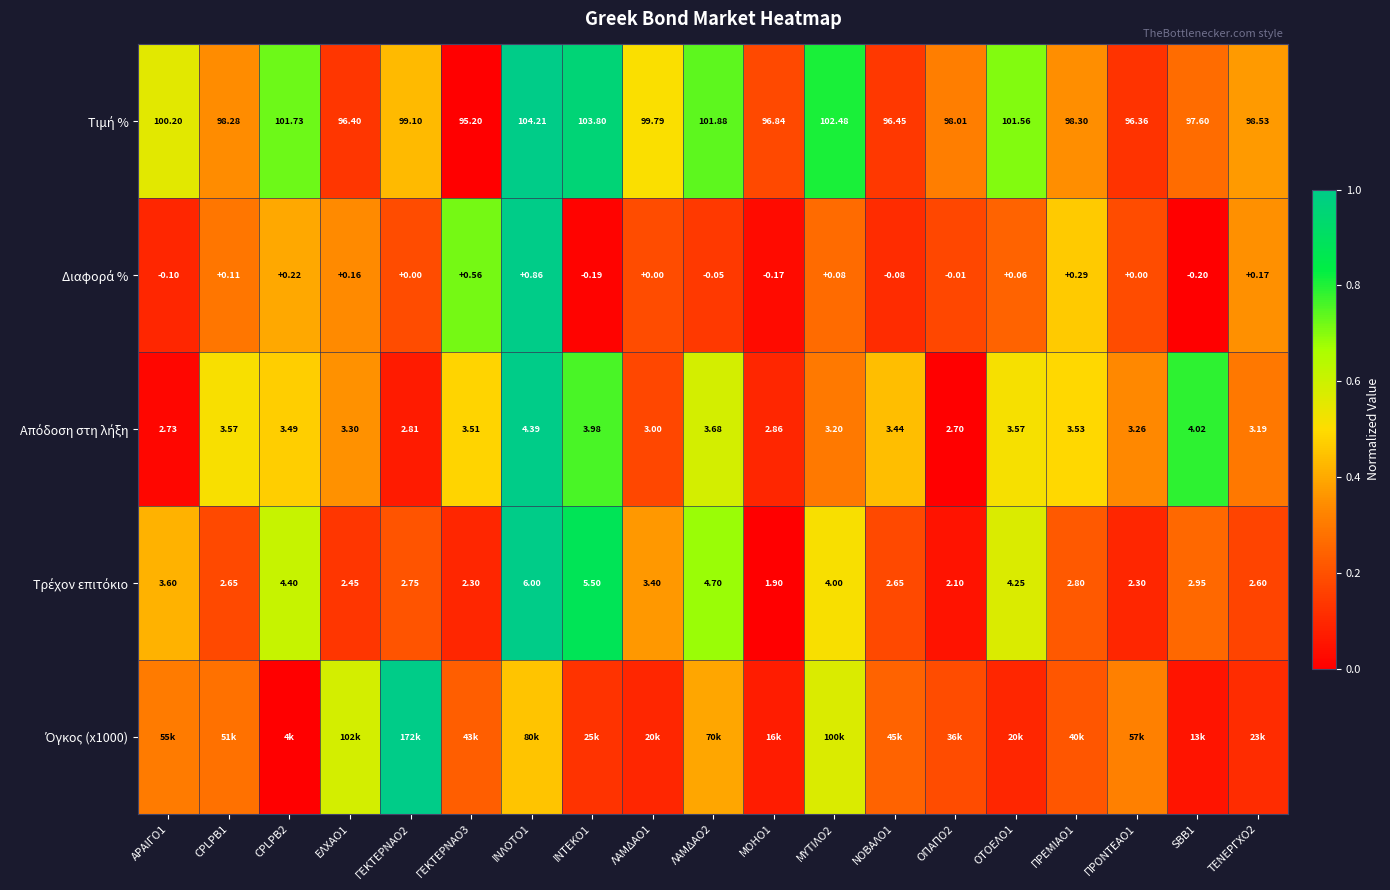

What is the total value across all series at ΓΕΚΤΕΡΝΑΟ3?

1.5